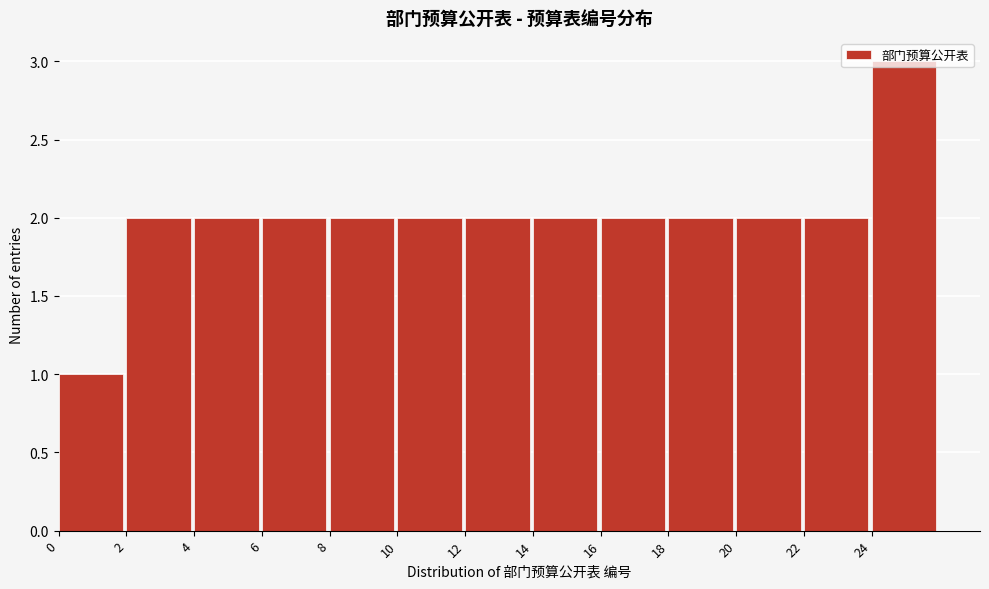

Reading left to right, transcribe this chart: for each bar, give the range it covers on the x-axis and its height. The values are not printed on the chart, so give them approximately, as read against the axis.

0 to 2: 1
2 to 4: 2
4 to 6: 2
6 to 8: 2
8 to 10: 2
10 to 12: 2
12 to 14: 2
14 to 16: 2
16 to 18: 2
18 to 20: 2
20 to 22: 2
22 to 24: 2
24 to 26: 3